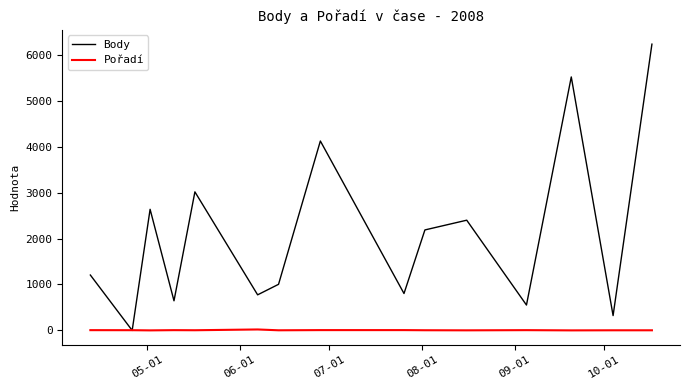

Rank the series by their average value, from lowest to highest.

Pořadí, Body